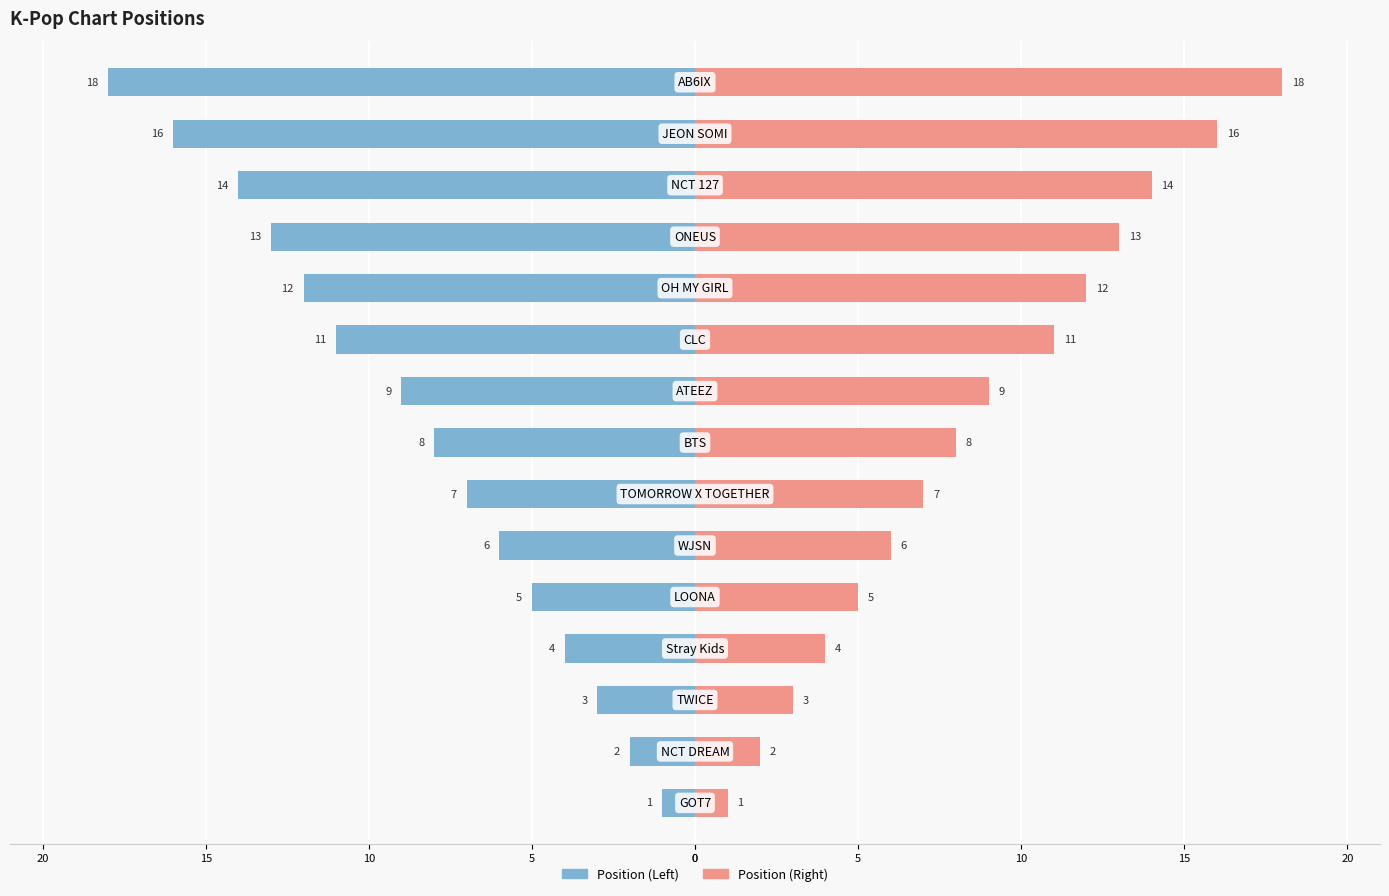

The value of Position (Right) at 15 is 5. True or false?

False